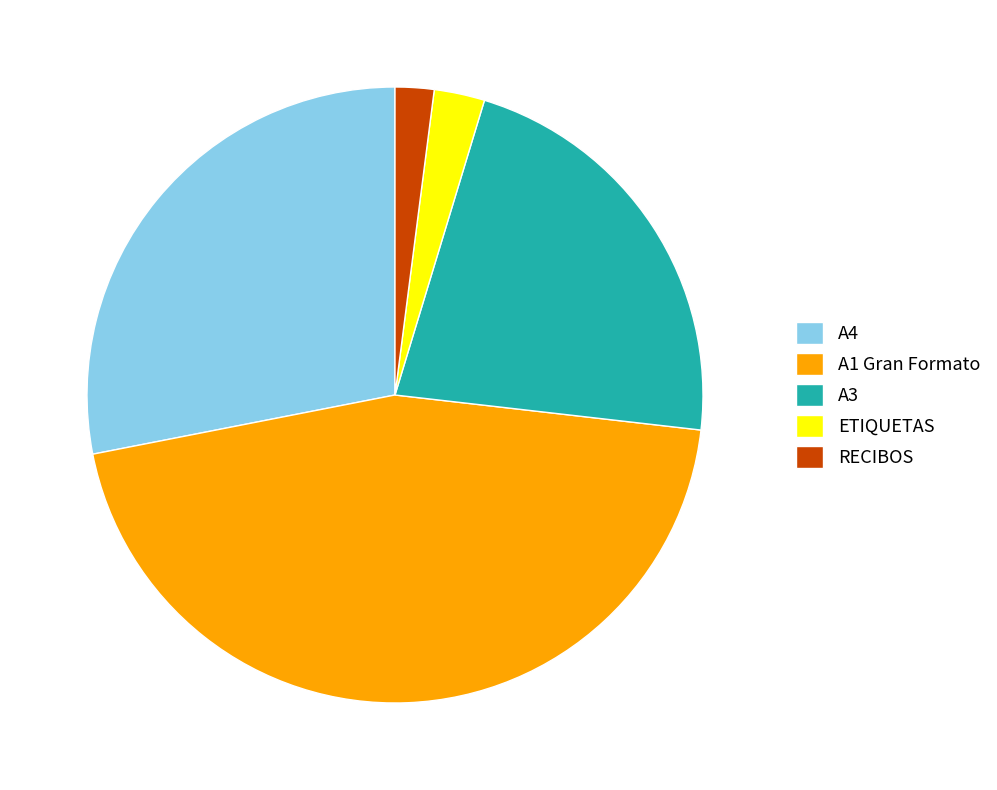

Does any single category account for the majority?

No